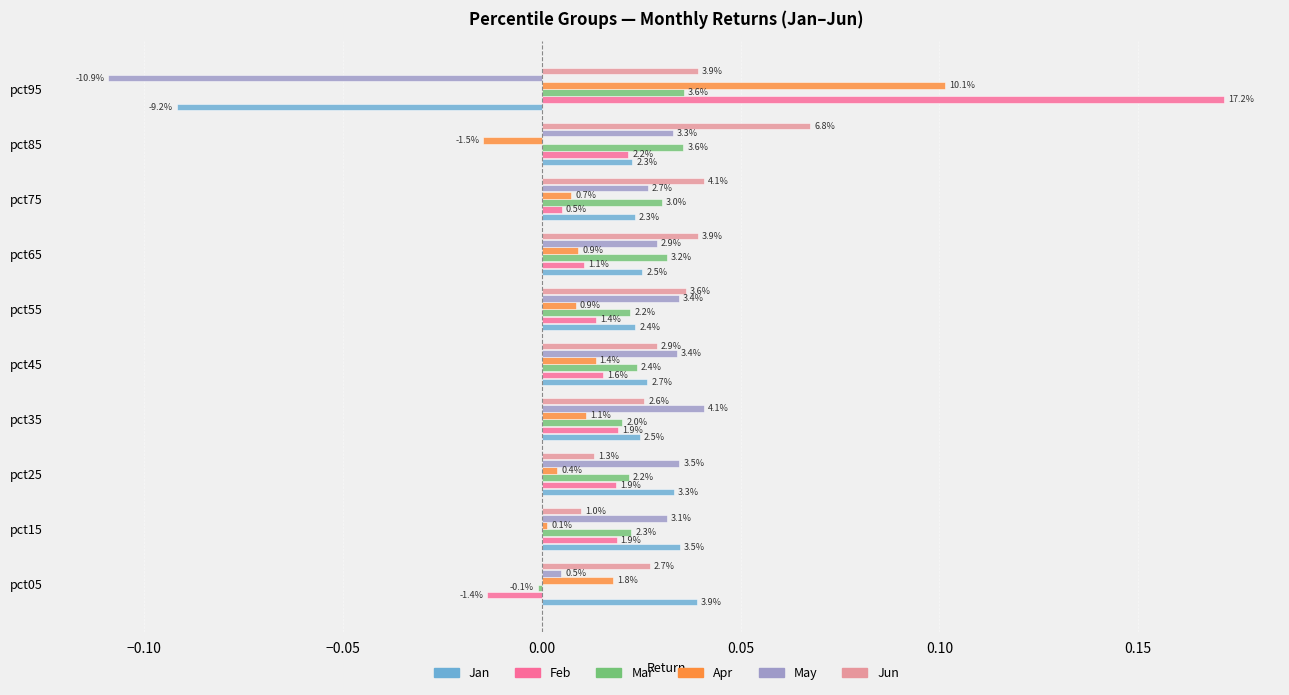

What are all the series names shown in the legend?

Jan, Feb, Mar, Apr, May, Jun